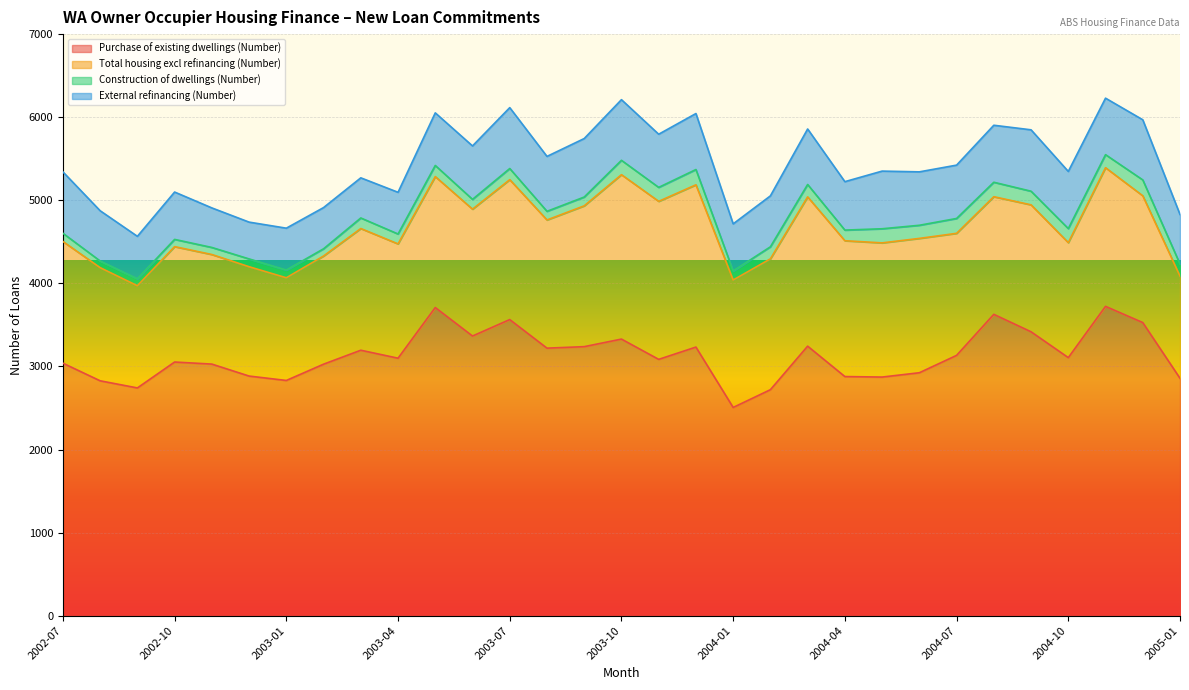

What is the label of the 3rd point from the left?

2002-09